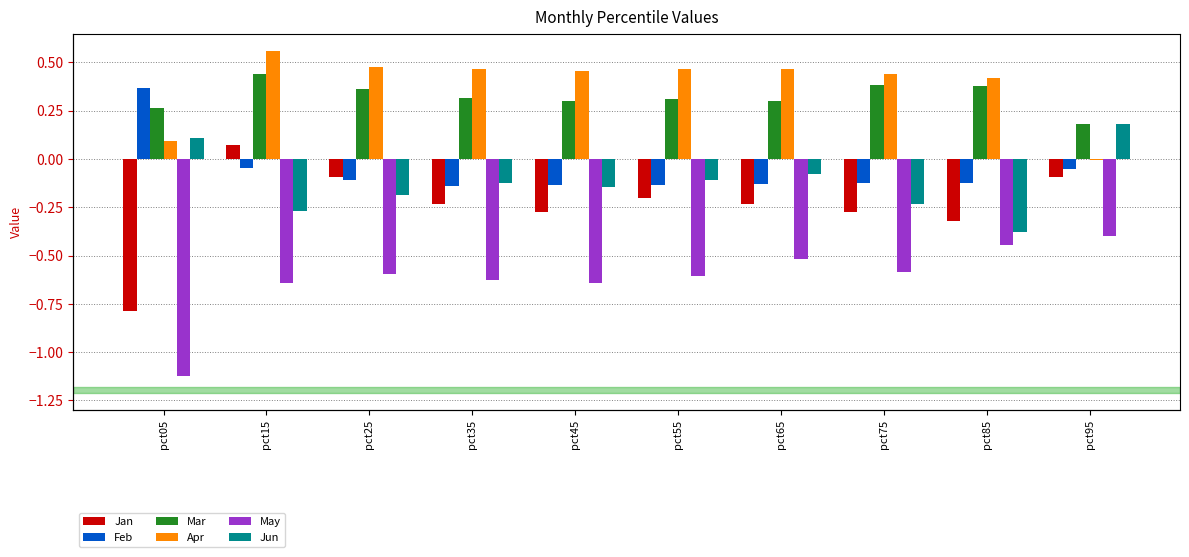

What is the sum of all Feb values?

-0.6